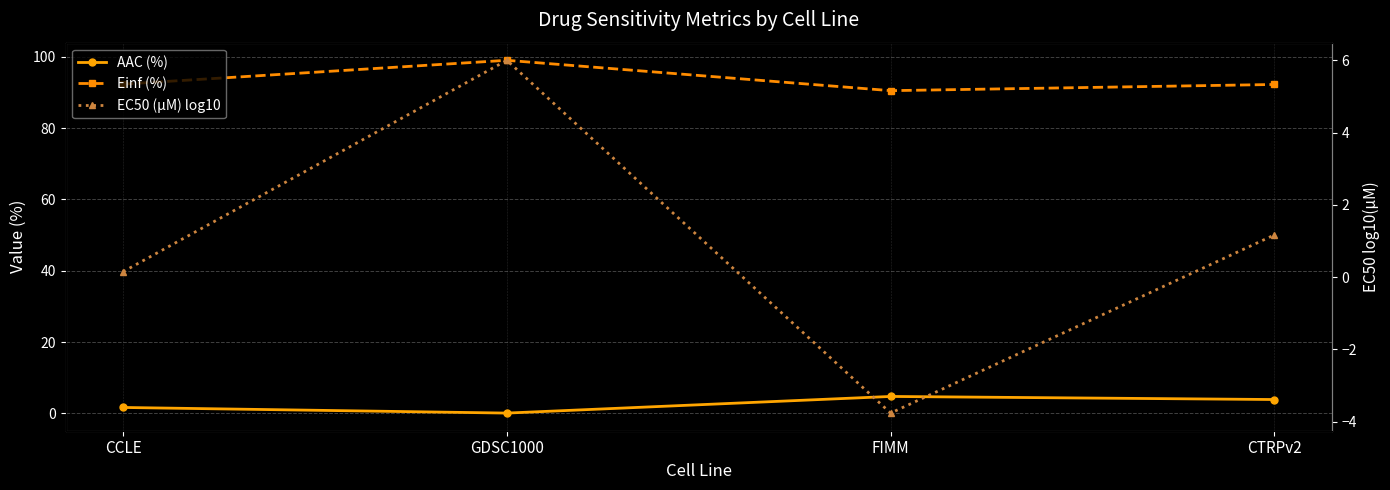

Reading left to right, list all the values displayed in this chart.

AAC (%): 1.6	0.1	4.7	3.9
Einf (%): 92.4	99.1	90.5	92.3
EC50 (µM) log10: 0.1	6.0	-3.8	1.2